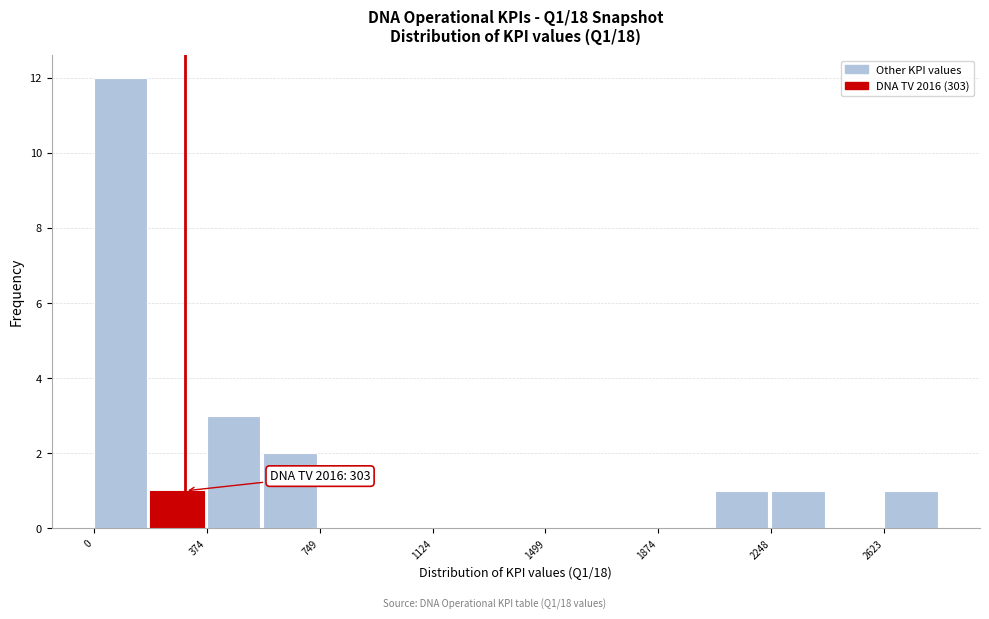

Read against the x-axis, roughly where is the centre of the tallest bar?

100